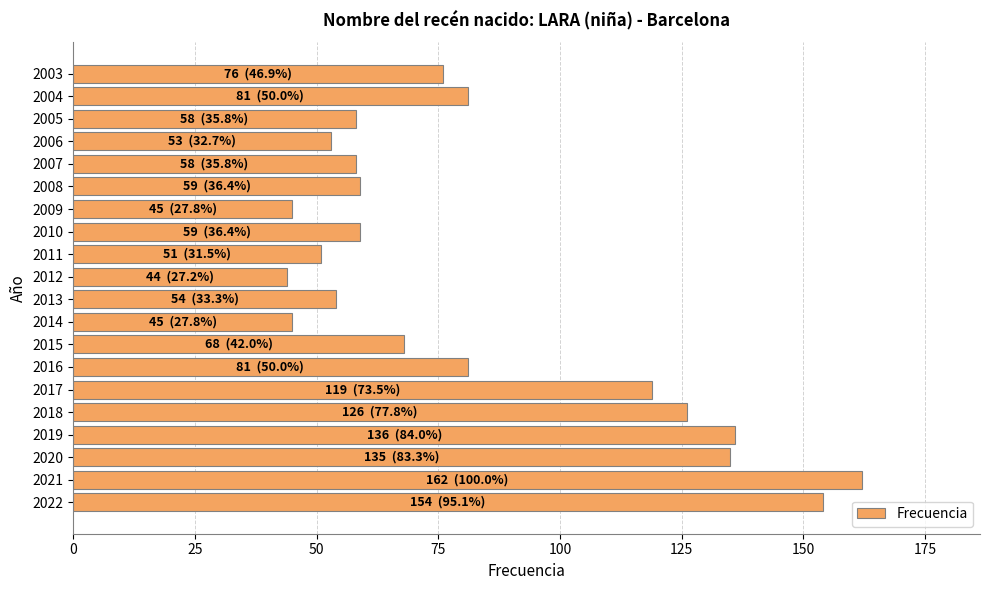

Between 2022 and 2009, which is larger?

2022